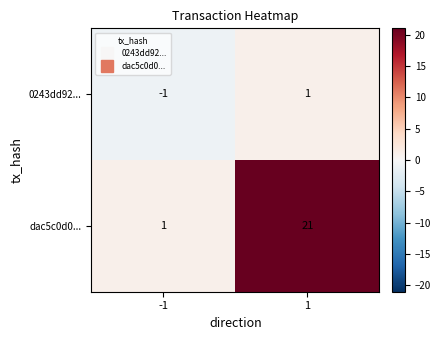

What is the spread (max minus min) of values at -1?

2